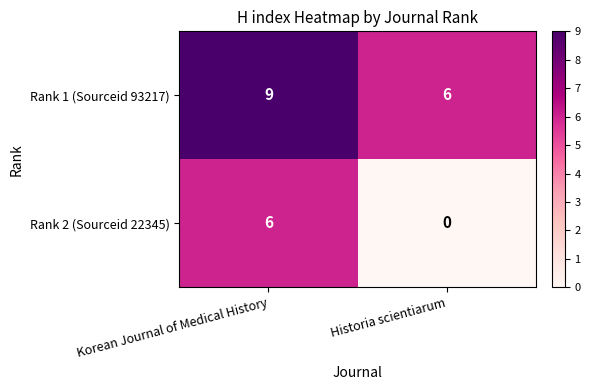

List the series in order of their overall mean, highest first.

Rank 1 (Sourceid 93217), Rank 2 (Sourceid 22345)